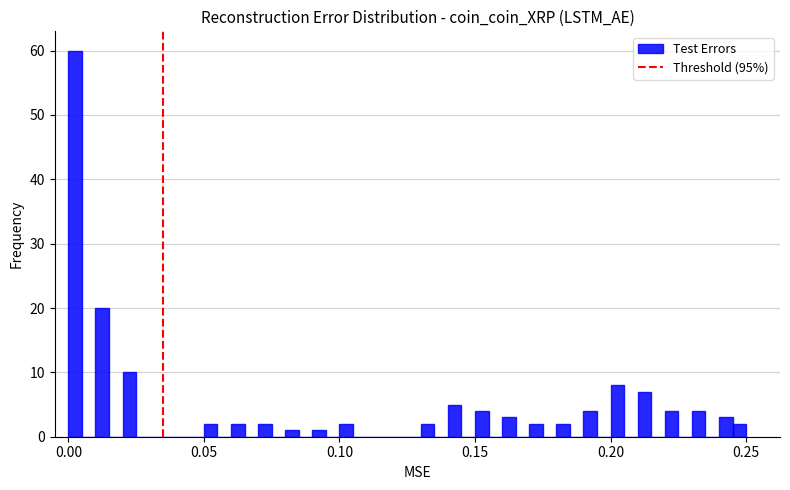

Read against the x-axis, roughly where is the centre of the tallest bar?

0.005